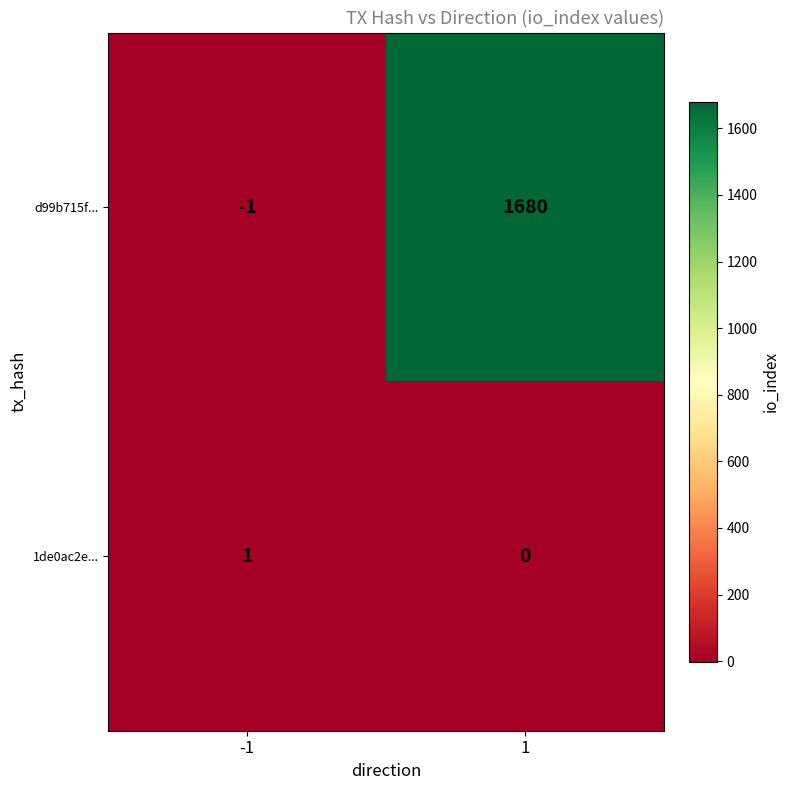

Which series has the largest total across all categories?

d99b715f...